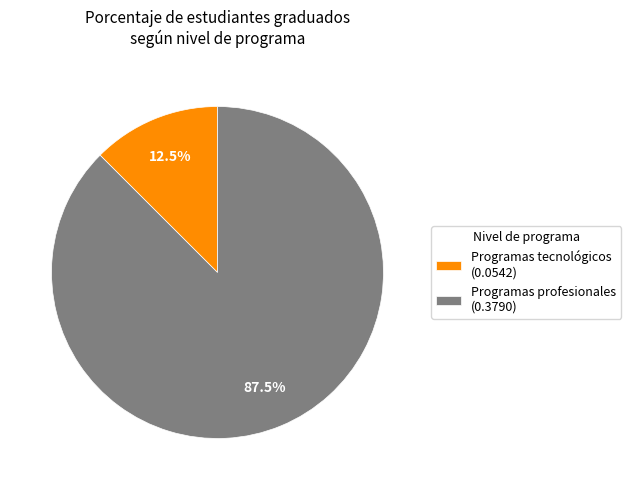

Which has a higher value, Programas tecnológicos (0.0542) or Programas profesionales (0.3790)?

Programas profesionales (0.3790)